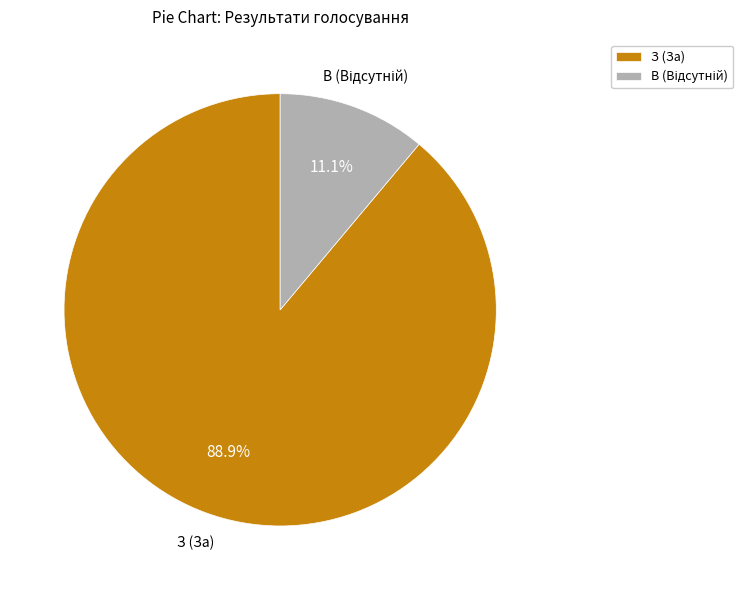

What is the largest slice in the pie chart?

З (За)